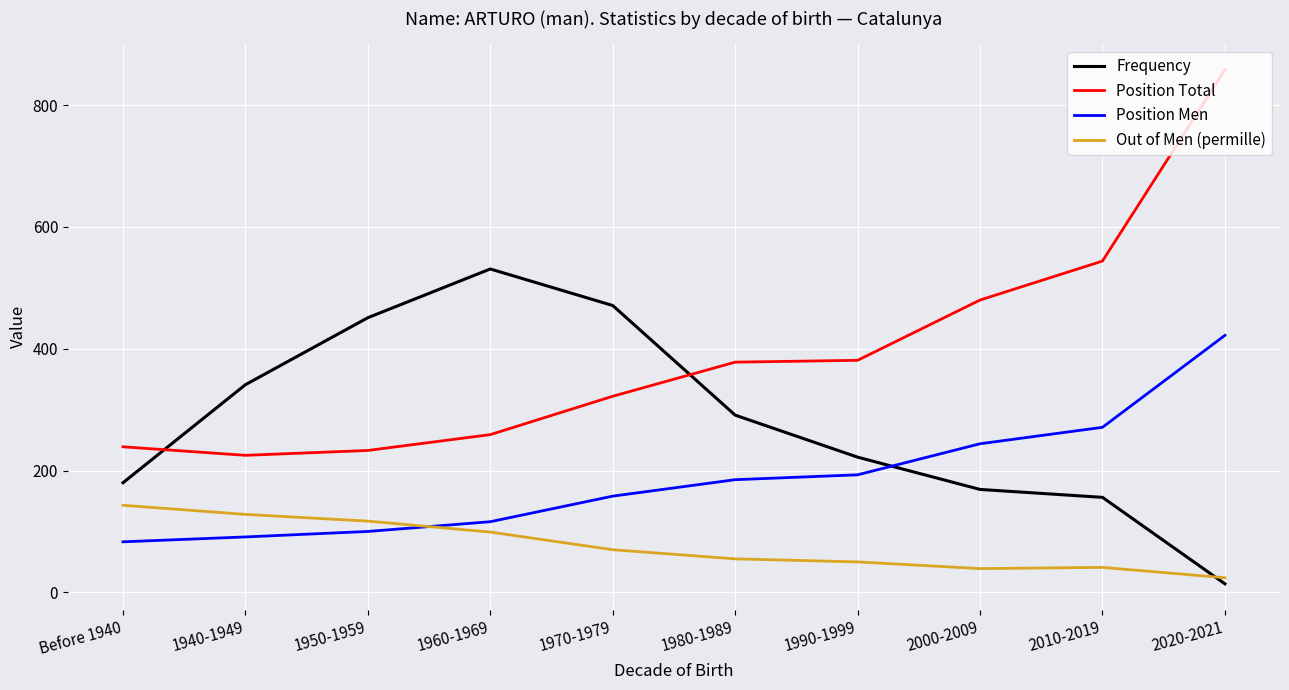

Is this an area chart (filled region under the line)?

No